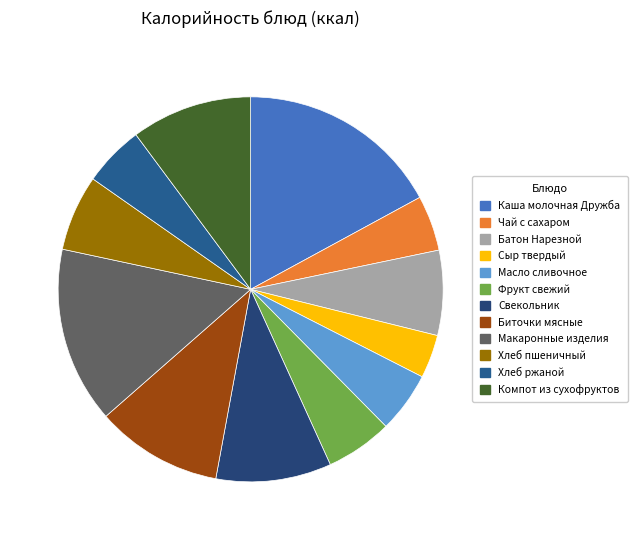

What is the total percentage of Фрукт свежий and Батон Нарезной?

12.7%